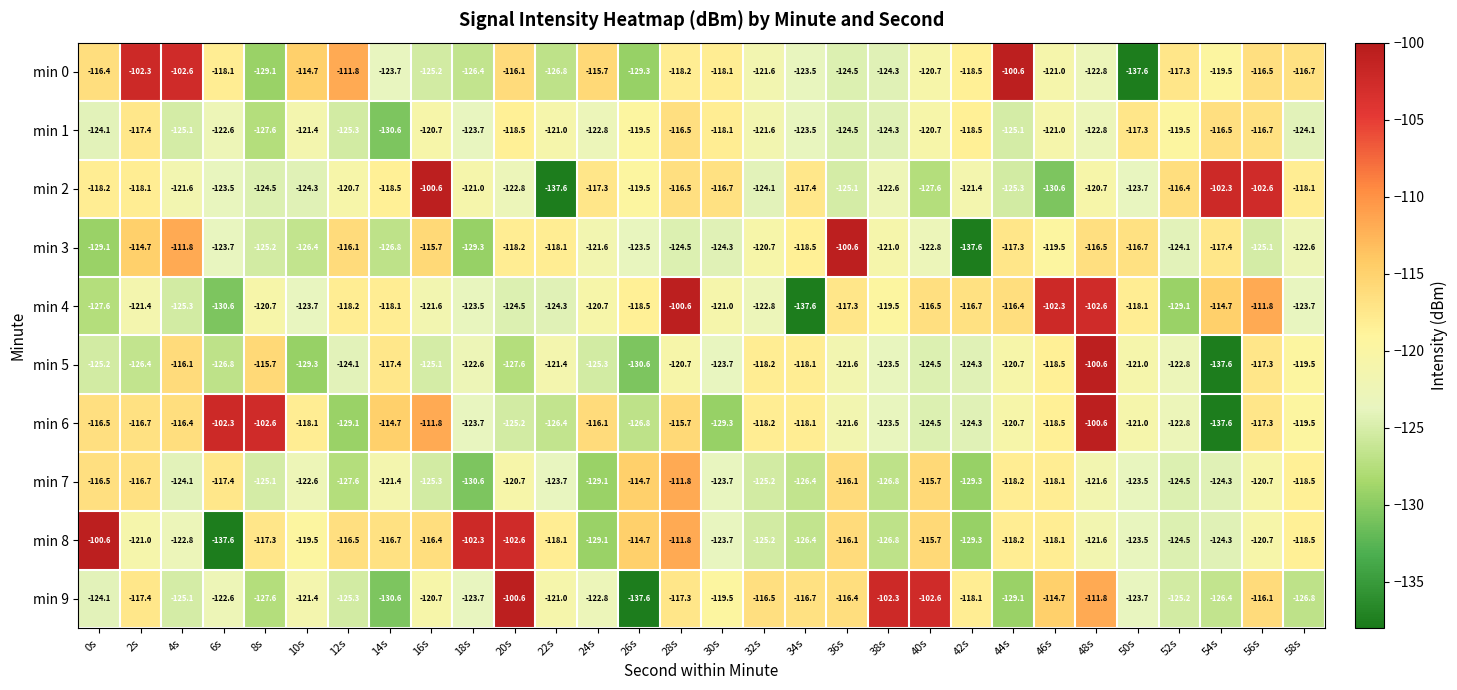

At which category is the sum across all series the highest?

48s